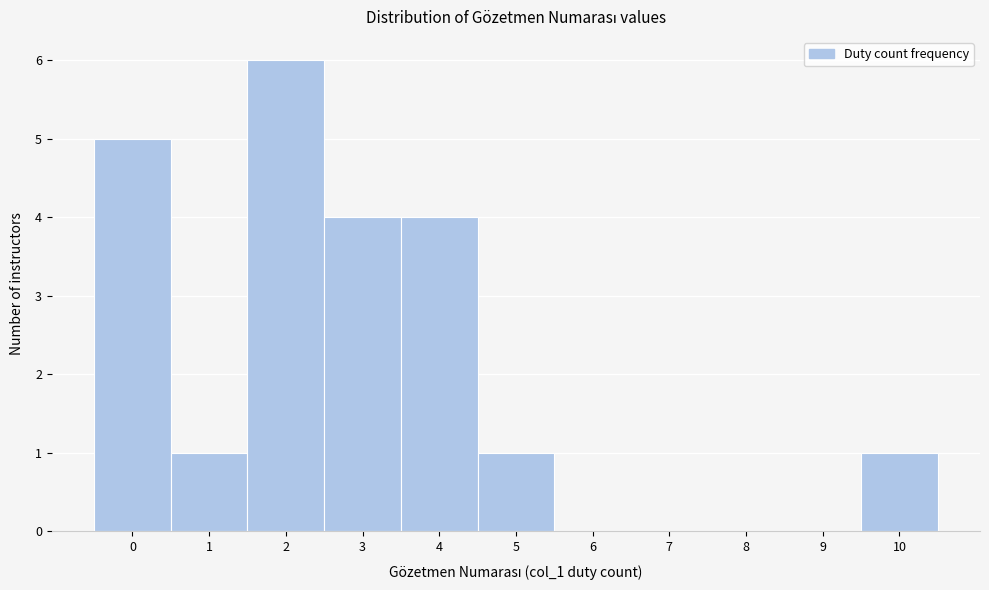

Reading left to right, list every bar in this chart as the range it spans on the x-axis followed by its height. The values are not printed on the chart, so give them approximately, as read against the axis.

-0.5 to 0.5: 5
0.5 to 1.5: 1
1.5 to 2.5: 6
2.5 to 3.5: 4
3.5 to 4.5: 4
4.5 to 5.5: 1
5.5 to 6.5: 0
6.5 to 7.5: 0
7.5 to 8.5: 0
8.5 to 9.5: 0
9.5 to 10.5: 1